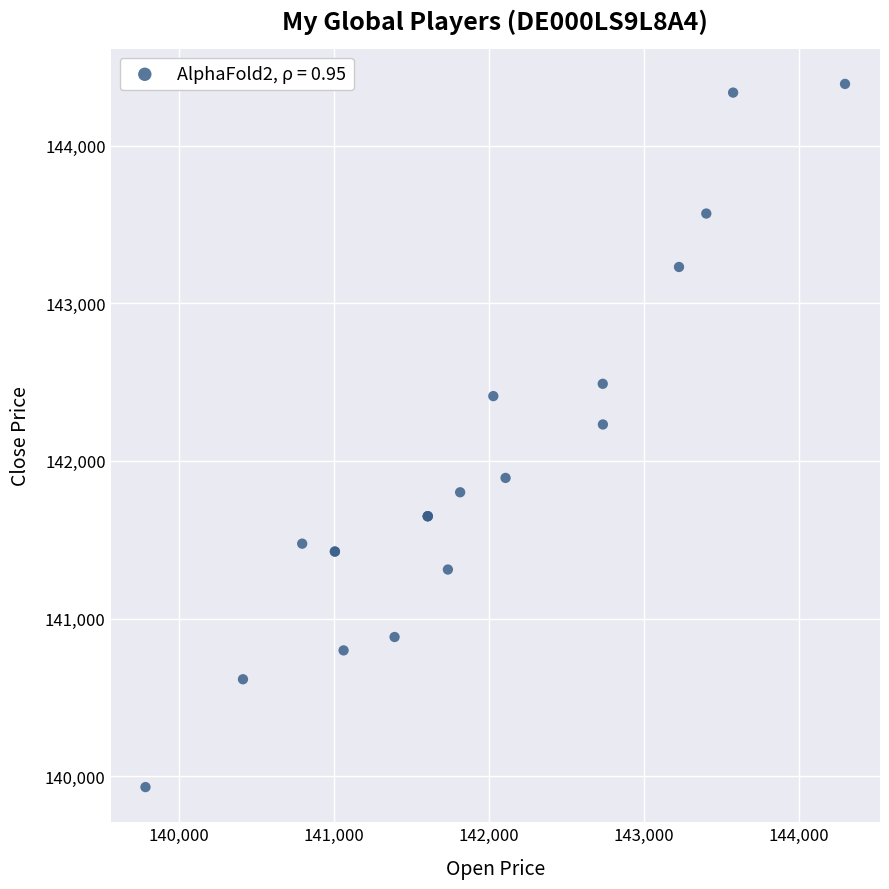

What Y value in the scatter plot is closest to 142161?

142231